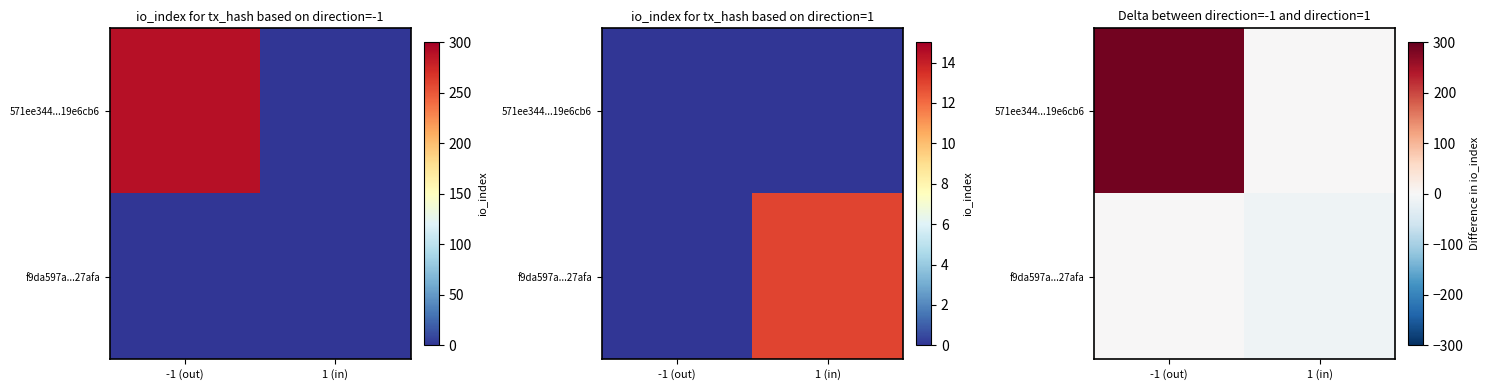

How many f9da597a...27afa values are between -13 and 0?

2